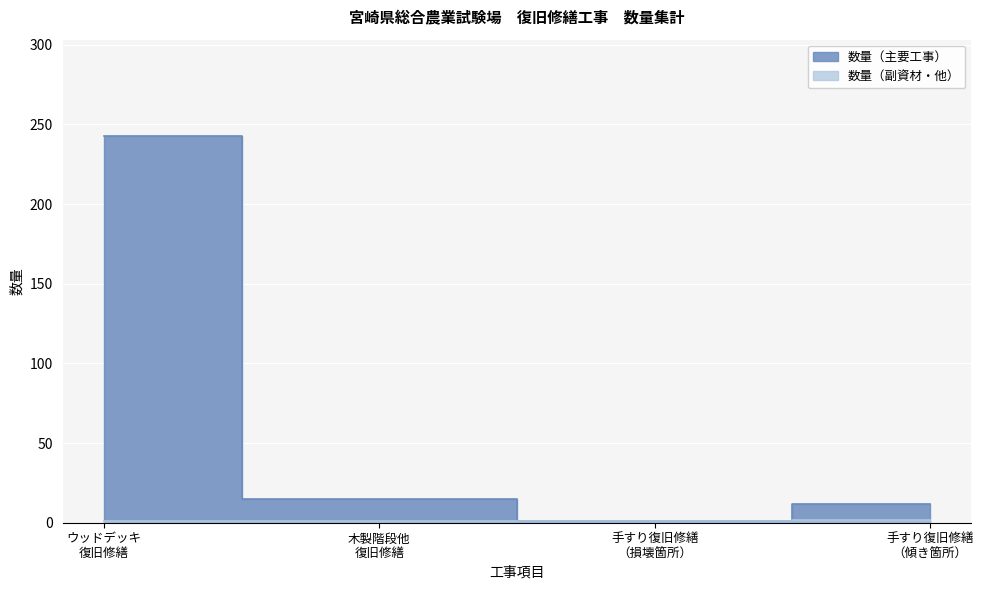

What is the smallest value displayed?

1.0